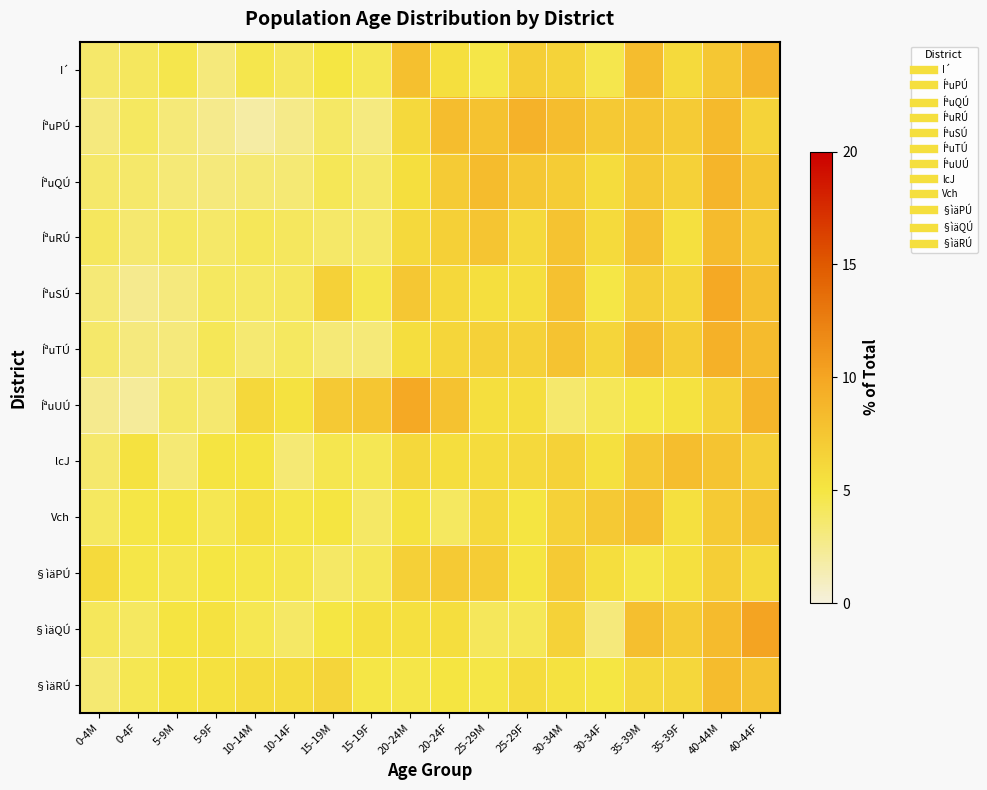

Reading left to right, list all the values displayed in this chart.

I´: 0-4M=3.7	0-4F=4.1	5-9M=4.6	5-9F=3.1	10-14M=4.6	10-14F=4.1	15-19M=5.0	15-19F=4.4	20-24M=7.9	20-24F=5.5	25-29M=4.8	25-29F=6.8	30-34M=6.5	30-34F=4.6	35-39M=8.1	35-39F=5.9	40-44M=7.4	40-44F=8.7
ÍªuPÚ: 0-4M=3.1	0-4F=4.0	5-9M=3.2	5-9F=2.6	10-14M=1.8	10-14F=2.7	15-19M=3.9	15-19F=3.0	20-24M=6.0	20-24F=8.1	25-29M=7.7	25-29F=9.1	30-34M=8.2	30-34F=7.2	35-39M=7.5	35-39F=7.1	40-44M=8.4	40-44F=6.5
ÍªuQÚ: 0-4M=3.7	0-4F=3.7	5-9M=3.3	5-9F=3.2	10-14M=3.4	10-14F=3.4	15-19M=4.3	15-19F=3.8	20-24M=5.5	20-24F=7.1	25-29M=8.3	25-29F=7.4	30-34M=7.0	30-34F=5.8	35-39M=7.2	35-39F=6.6	40-44M=8.8	40-44F=7.5
ÍªuRÚ: 0-4M=4.1	0-4F=3.5	5-9M=4.0	5-9F=3.8	10-14M=4.2	10-14F=4.1	15-19M=3.8	15-19F=3.8	20-24M=6.0	20-24F=6.7	25-29M=7.5	25-29F=6.0	30-34M=7.7	30-34F=5.9	35-39M=7.9	35-39F=5.4	40-44M=8.4	40-44F=7.1
ÍªuSÚ: 0-4M=3.3	0-4F=2.5	5-9M=3.1	5-9F=4.0	10-14M=3.9	10-14F=4.1	15-19M=6.6	15-19F=4.6	20-24M=7.4	20-24F=6.0	25-29M=5.5	25-29F=5.6	30-34M=7.8	30-34F=4.9	35-39M=6.8	35-39F=6.2	40-44M=9.7	40-44F=8.0
ÍªuTÚ: 0-4M=3.7	0-4F=3.1	5-9M=3.2	5-9F=4.4	10-14M=3.5	10-14F=4.0	15-19M=3.3	15-19F=3.2	20-24M=5.6	20-24F=6.2	25-29M=6.6	25-29F=6.6	30-34M=7.7	30-34F=6.3	35-39M=8.2	35-39F=7.0	40-44M=9.1	40-44F=8.3
ÍªuUÚ: 0-4M=2.5	0-4F=2.2	5-9M=3.9	5-9F=3.6	10-14M=6.0	10-14F=5.3	15-19M=7.2	15-19F=7.4	20-24M=9.7	20-24F=7.8	25-29M=5.5	25-29F=5.6	30-34M=3.6	30-34F=4.3	35-39M=4.9	35-39F=5.3	40-44M=6.5	40-44F=8.8
lcJ: 0-4M=3.6	0-4F=5.3	5-9M=3.4	5-9F=5.1	10-14M=5.1	10-14F=3.4	15-19M=4.6	15-19F=4.4	20-24M=6.1	20-24F=5.6	25-29M=5.7	25-29F=6.0	30-34M=6.5	30-34F=5.4	35-39M=7.4	35-39F=8.1	40-44M=7.6	40-44F=6.7
Vch: 0-4M=4.0	0-4F=4.9	5-9M=5.1	5-9F=4.5	10-14M=5.4	10-14F=4.9	15-19M=5.1	15-19F=3.9	20-24M=5.3	20-24F=4.0	25-29M=6.0	25-29F=5.1	30-34M=6.6	30-34F=7.2	35-39M=8.0	35-39F=5.4	40-44M=7.2	40-44F=7.6
§ìäPÚ: 0-4M=5.9	0-4F=4.8	5-9M=4.7	5-9F=5.0	10-14M=4.8	10-14F=4.7	15-19M=3.9	15-19F=4.4	20-24M=6.7	20-24F=7.2	25-29M=7.0	25-29F=5.1	30-34M=7.2	30-34F=5.6	35-39M=4.8	35-39F=5.5	40-44M=6.9	40-44F=5.9
§ìäQÚ: 0-4M=4.2	0-4F=4.0	5-9M=5.1	5-9F=5.3	10-14M=4.5	10-14F=3.8	15-19M=5.0	15-19F=5.4	20-24M=5.4	20-24F=5.6	25-29M=4.2	25-29F=4.3	30-34M=6.6	30-34F=3.2	35-39M=8.0	35-39F=7.0	40-44M=8.3	40-44F=10.1
§ìäRÚ: 0-4M=3.5	0-4F=4.5	5-9M=5.2	5-9F=5.4	10-14M=5.8	10-14F=5.8	15-19M=6.3	15-19F=4.9	20-24M=4.8	20-24F=5.1	25-29M=4.9	25-29F=5.8	30-34M=5.3	30-34F=5.0	35-39M=6.0	35-39F=6.2	40-44M=8.3	40-44F=7.7